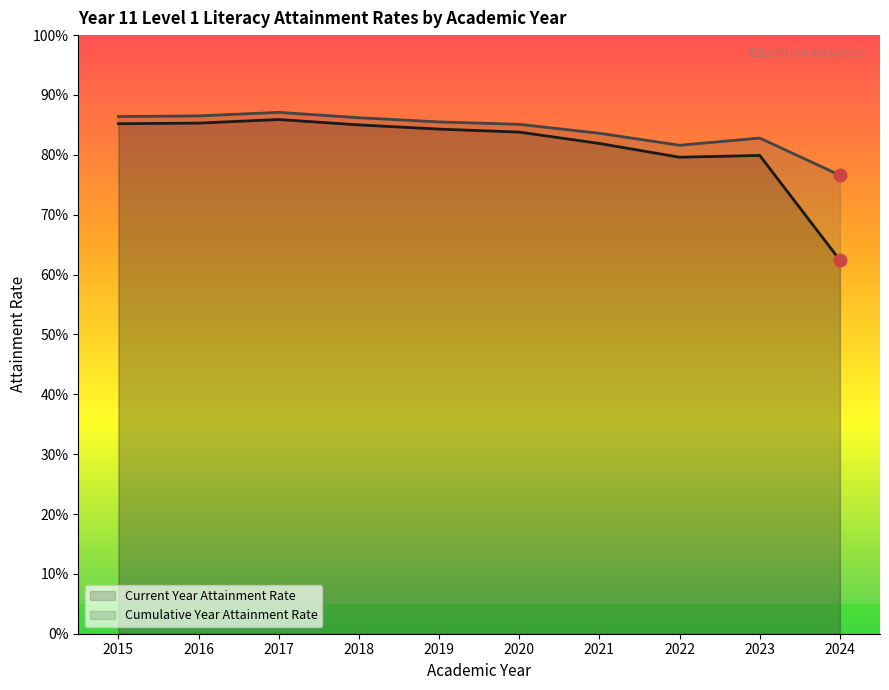

Which series has the largest range (max minus min)?

Current Year Attainment Rate